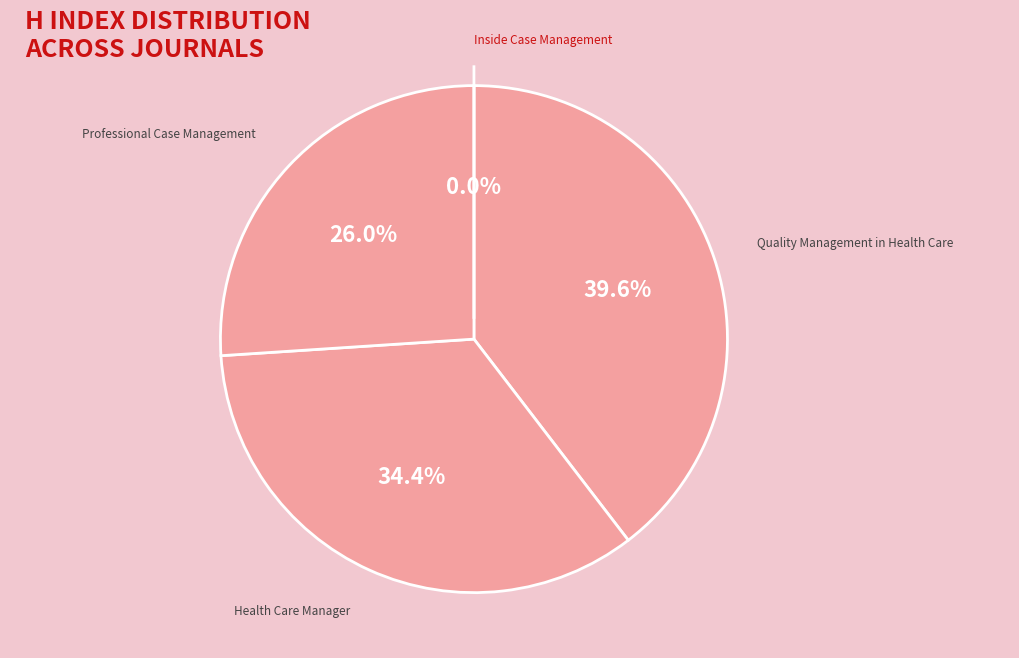

Is it true that Quality Management in Health Care is 40% of the pie?

True